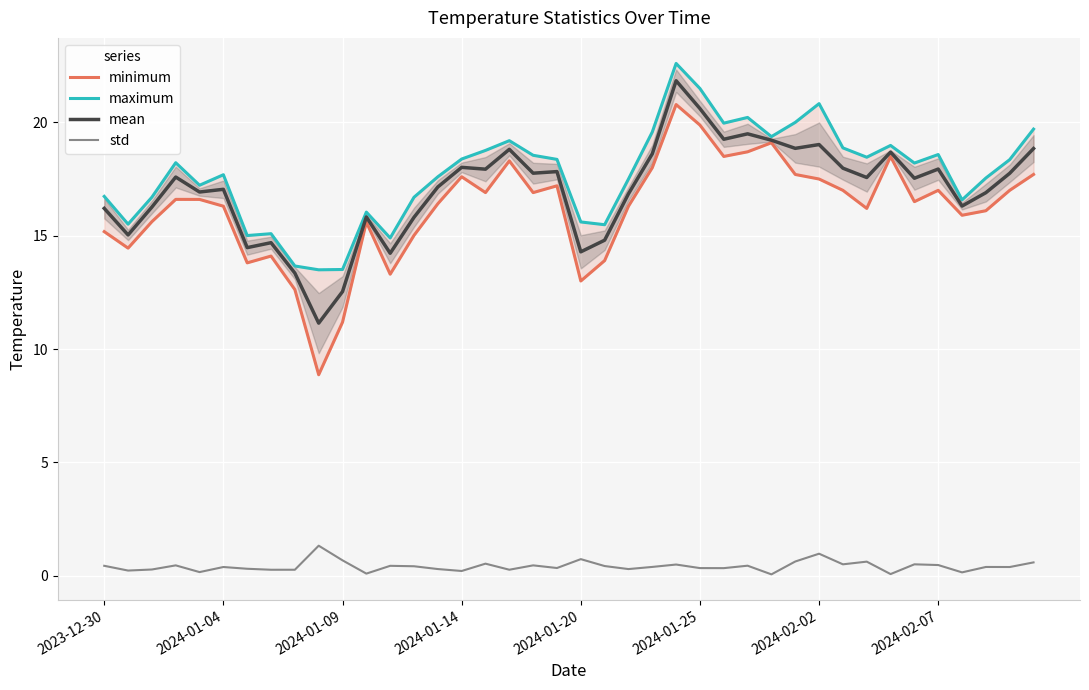

What is the highest value of the std series?

1.3